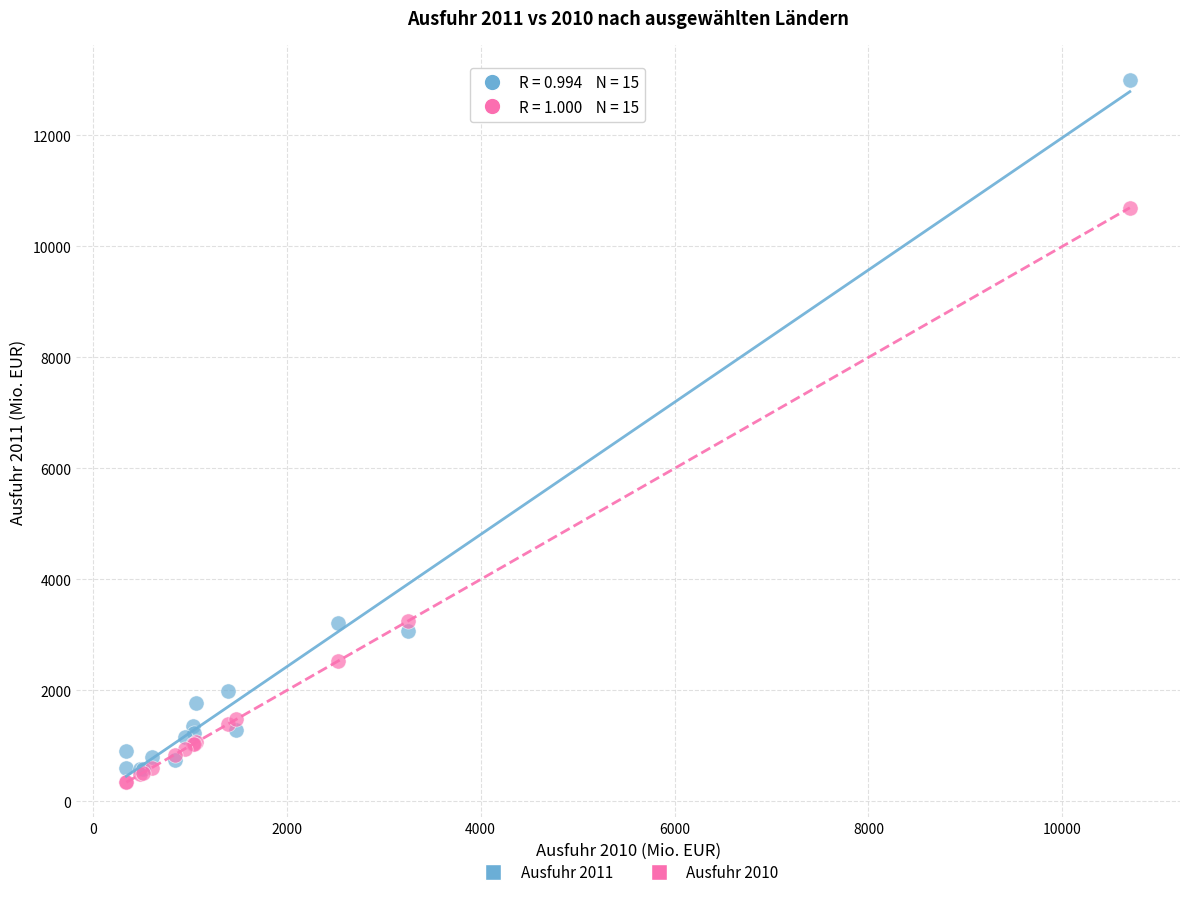

What are all the series names shown in the legend?

Ausfuhr 2011, Ausfuhr 2010